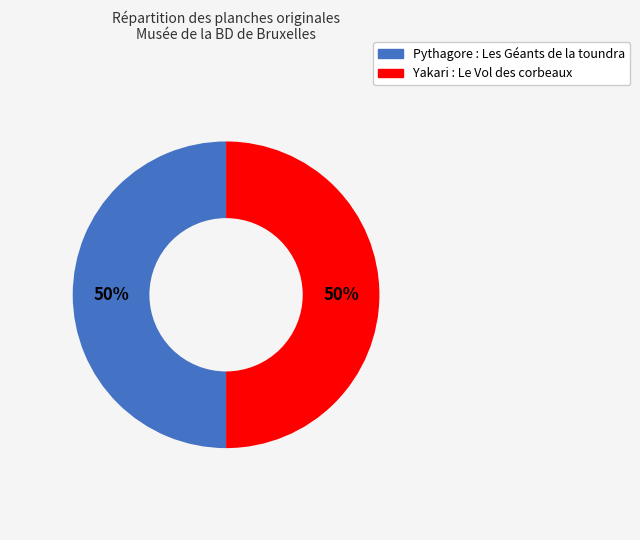

To the nearest percent, what portion does Yakari : Le Vol des corbeaux represent?

50%